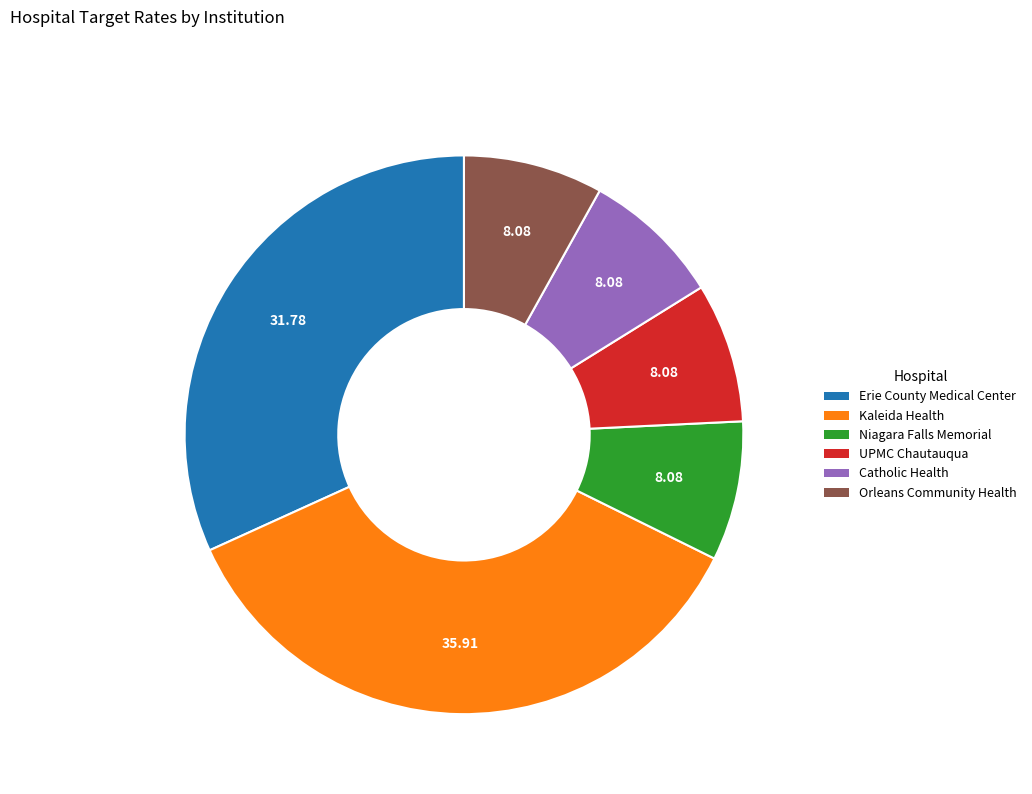

Between Erie County Medical Center and Kaleida Health, which is larger?

Kaleida Health